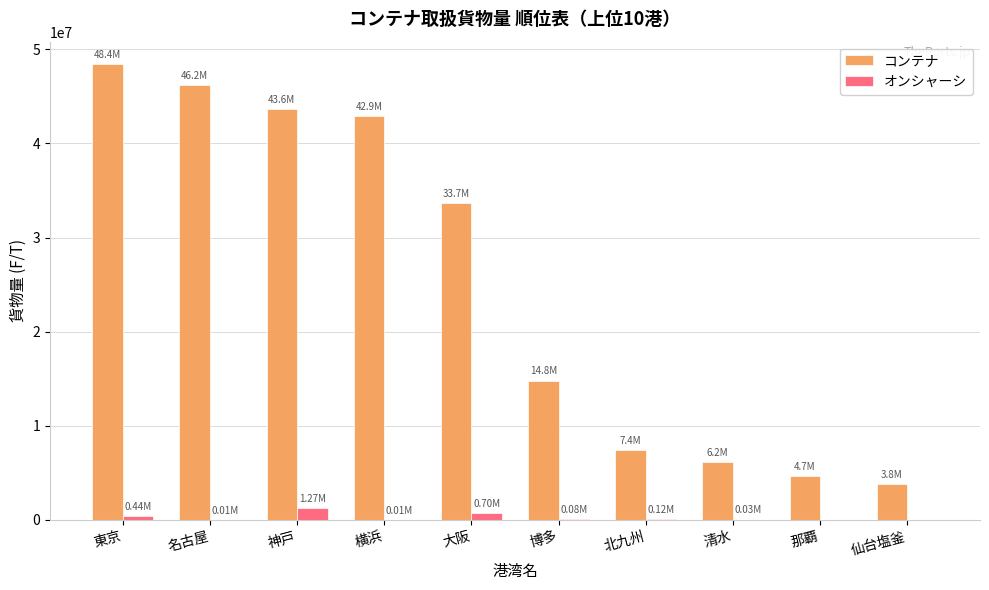

Where does the オンシャーシ series first go above 79061?

東京